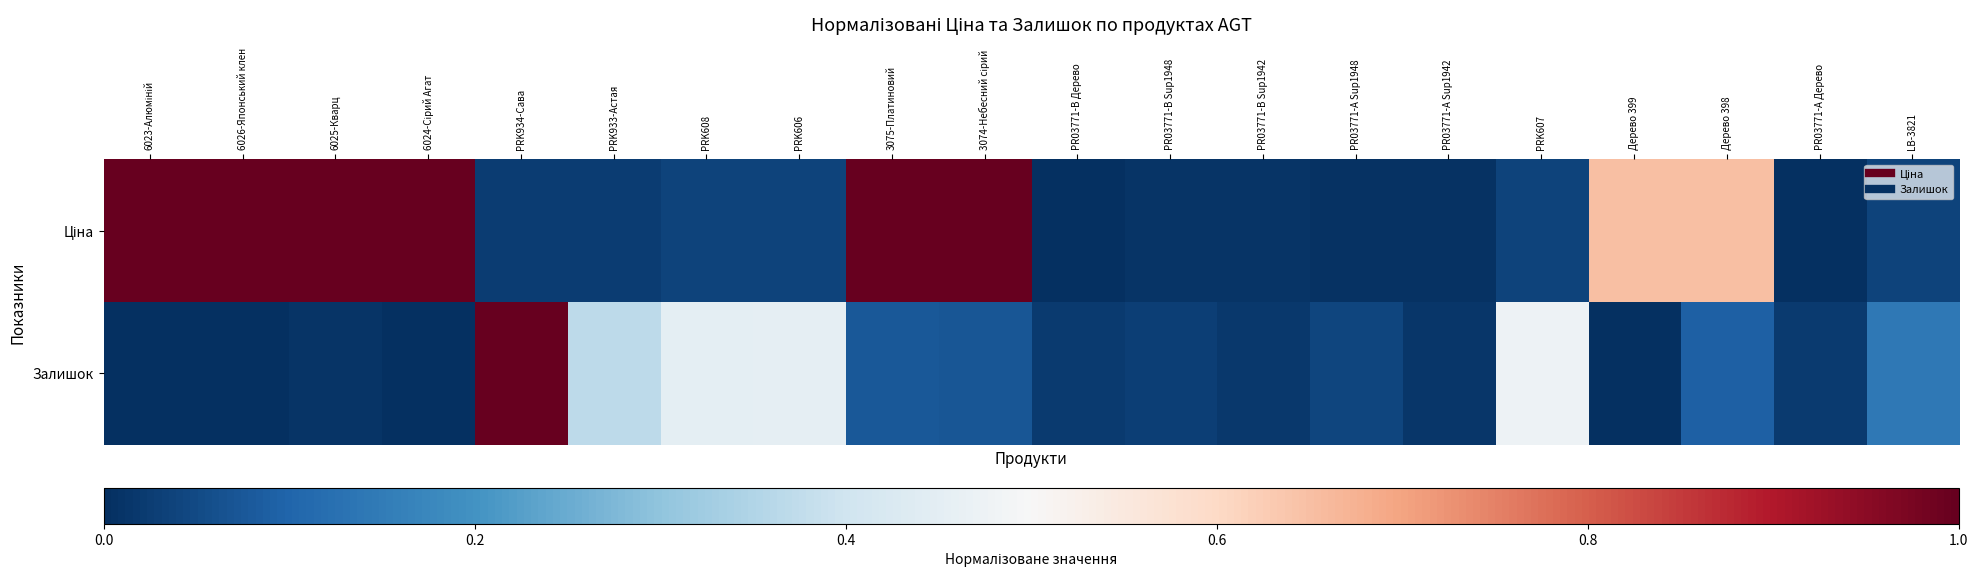

Rank the series by their average value, from lowest to highest.

Залишок, Ціна